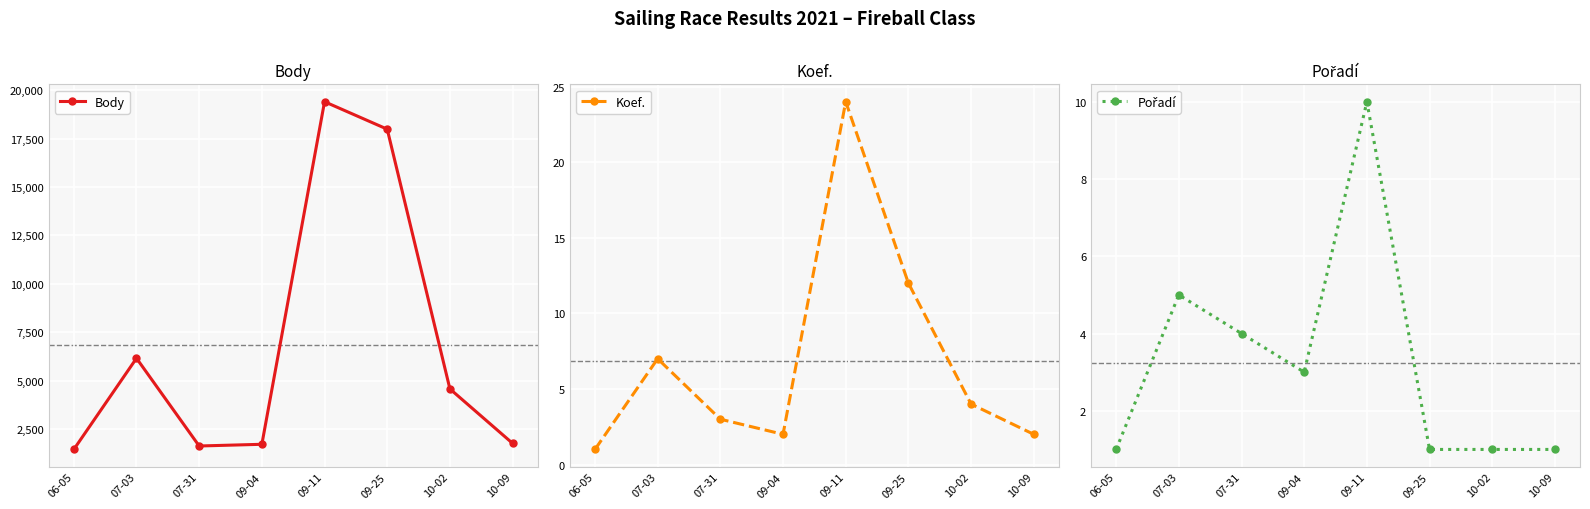

What value does the Pořadí series have at 09-04?

3